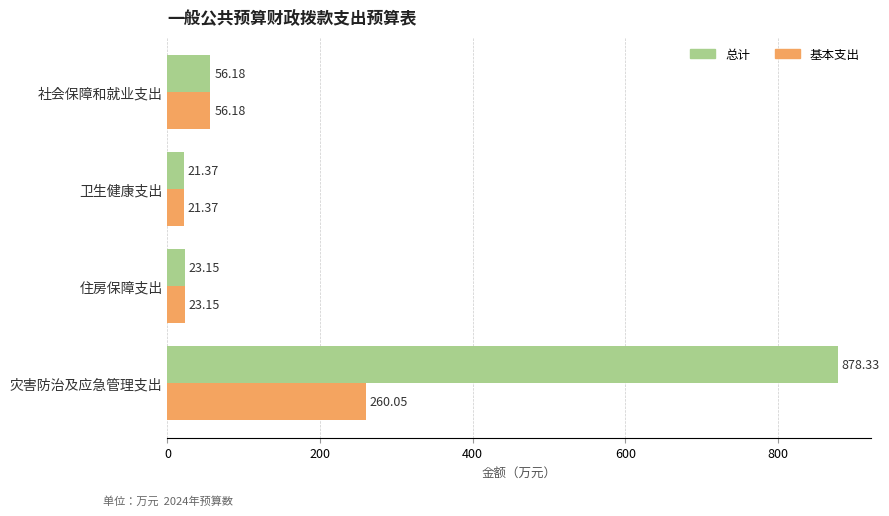

What is the sum of all 总计 values?

979.0